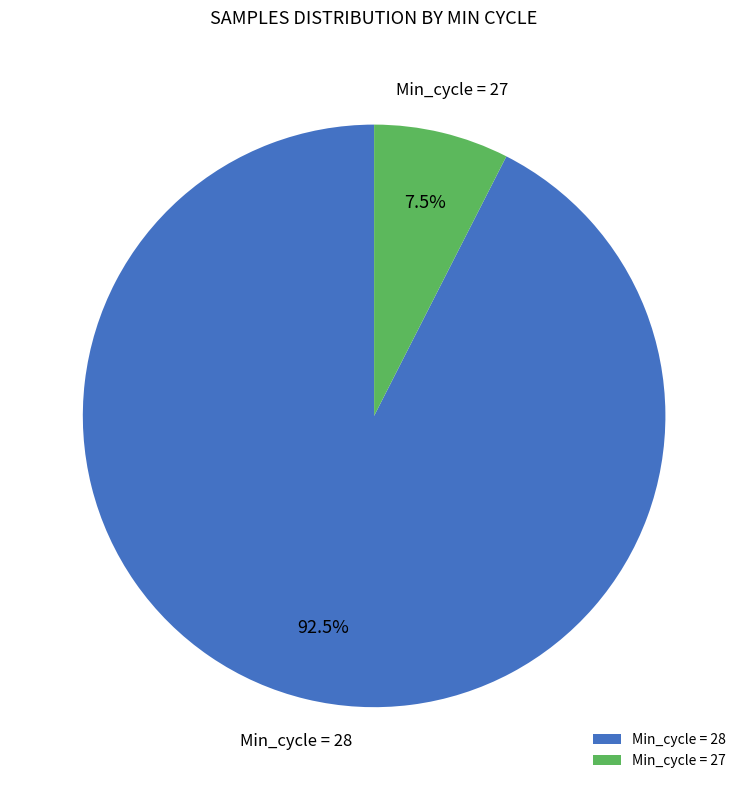

What is the largest slice in the pie chart?

Min_cycle = 28